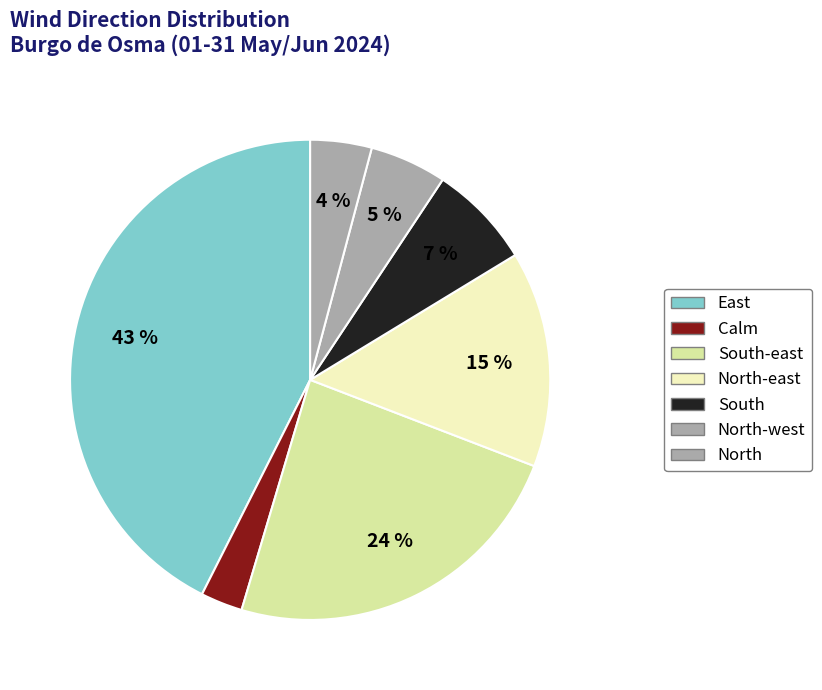

How many slices are in this pie chart?

7